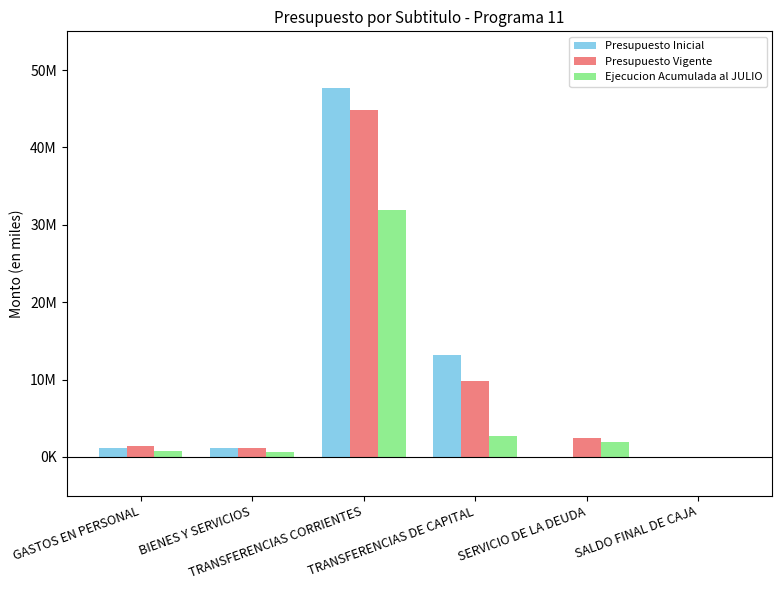

What is the highest value of the Ejecucion Acumulada al JULIO series?

31884405